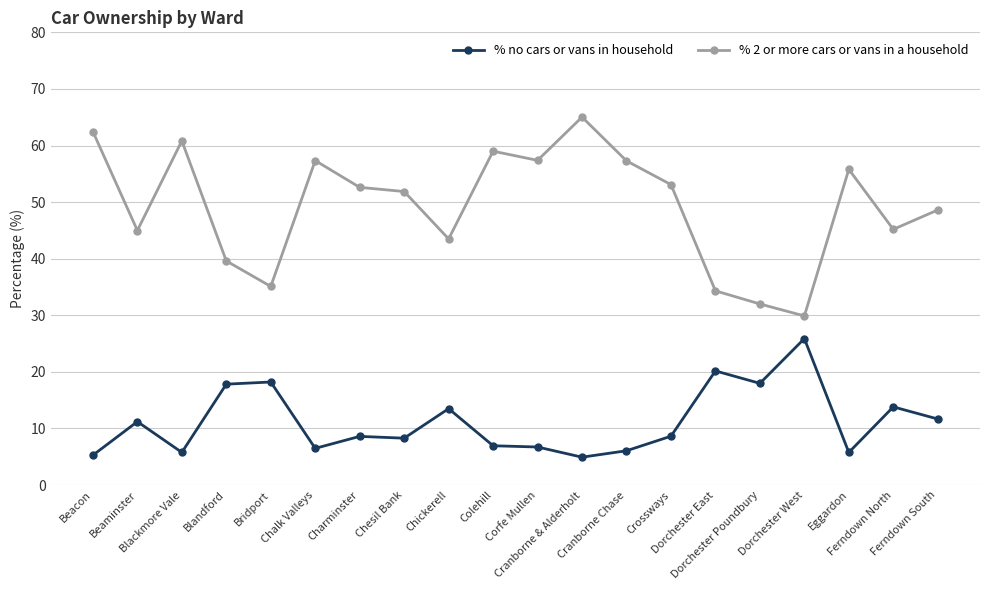

True or false: % no cars or vans in household has a value of 18.7 at Beaminster.

False